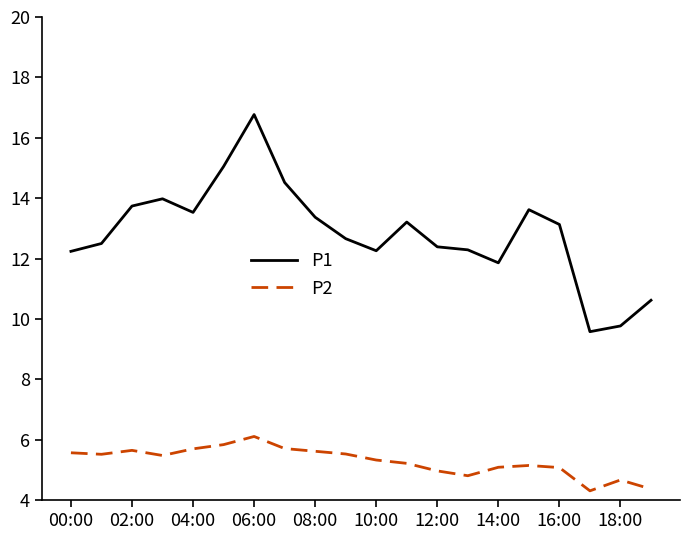

What is the difference between the maximum and minimum values in the P1 series?

7.2